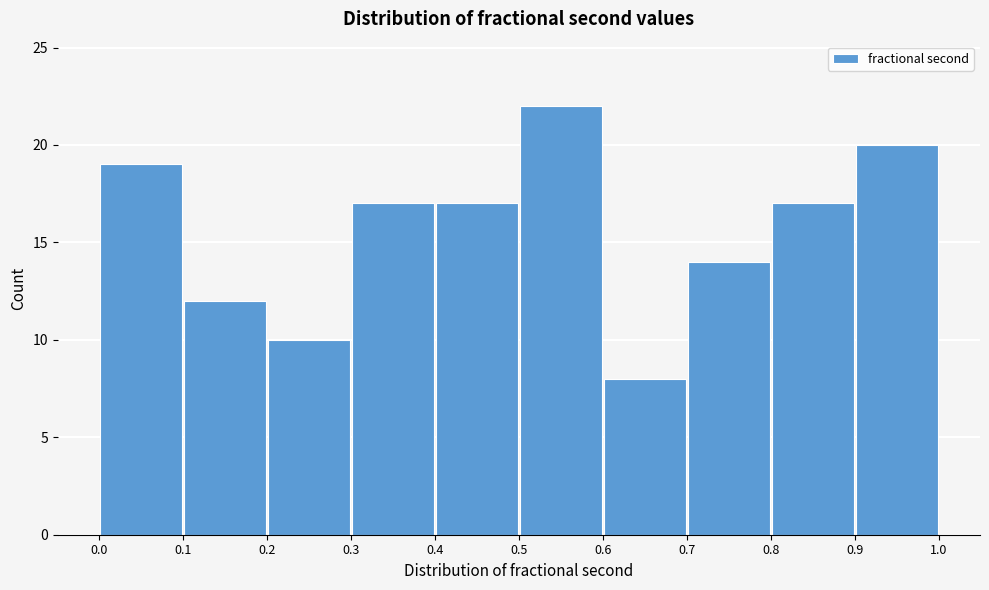

Reading left to right, list every bar in this chart as the range it spans on the x-axis followed by its height. The values are not printed on the chart, so give them approximately, as read against the axis.

0.0 to 0.1: 19
0.1 to 0.2: 12
0.2 to 0.3: 10
0.3 to 0.4: 17
0.4 to 0.5: 17
0.5 to 0.6: 22
0.6 to 0.7: 8
0.7 to 0.8: 14
0.8 to 0.9: 17
0.9 to 1.0: 20